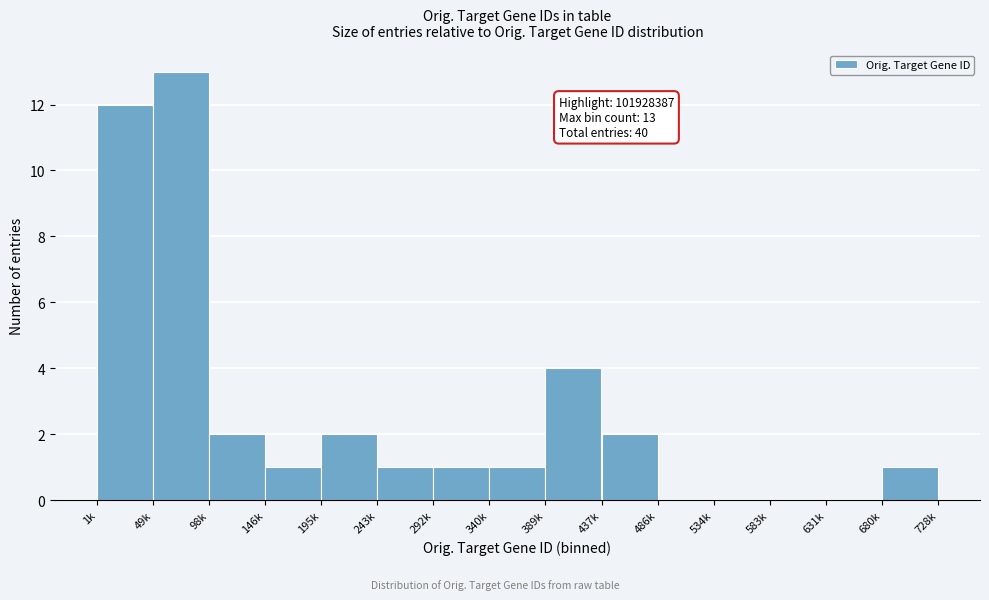

Reading right to left, list all the values displayed in this chart.

680k=1	631k=0	583k=0	534k=0	486k=0	437k=2	389k=4	340k=1	292k=1	243k=1	195k=2	146k=1	98k=2	49k=13	1k=12